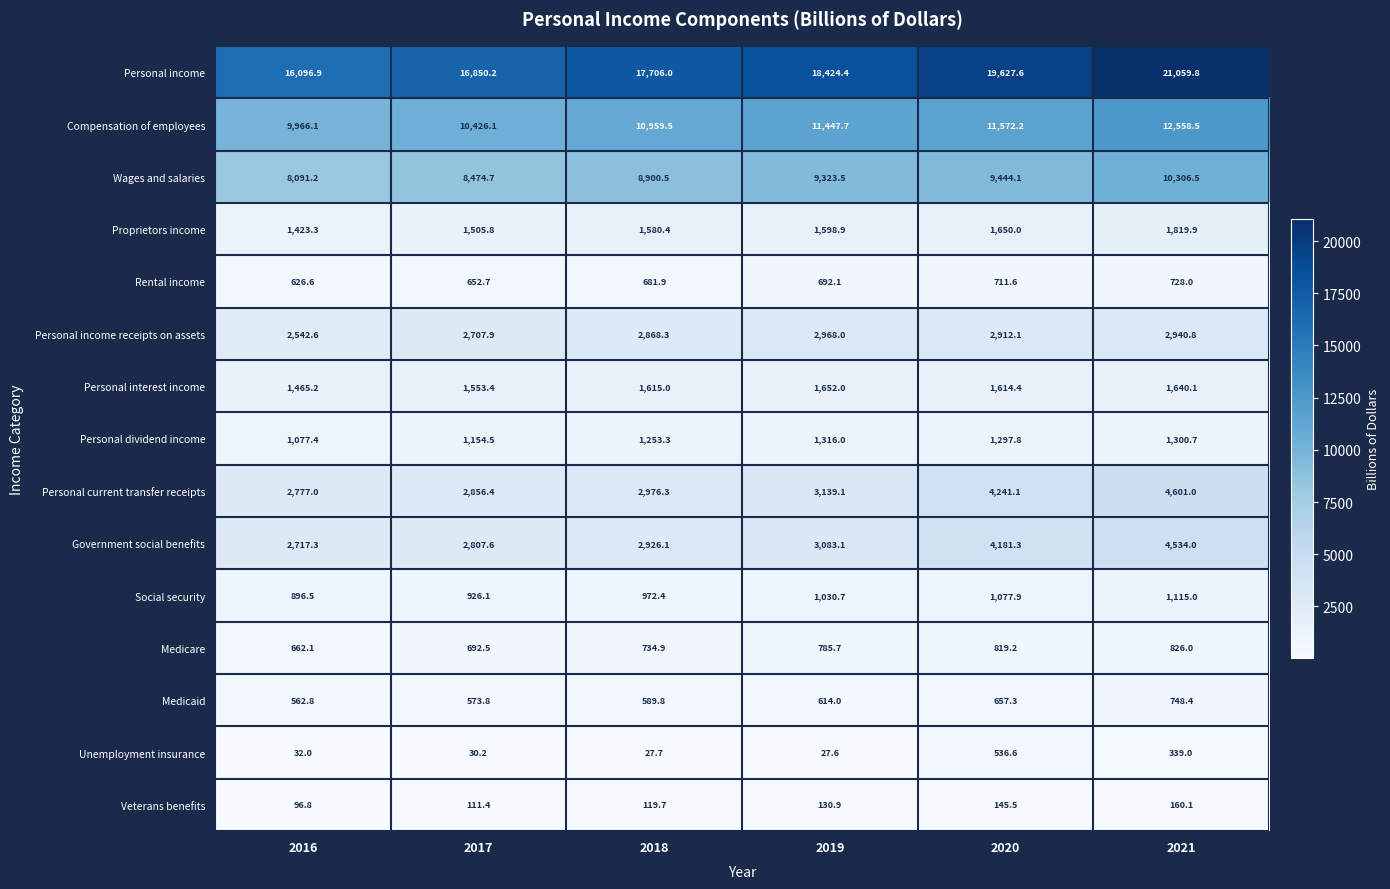

What is the sum of all Rental income values?

4092.9